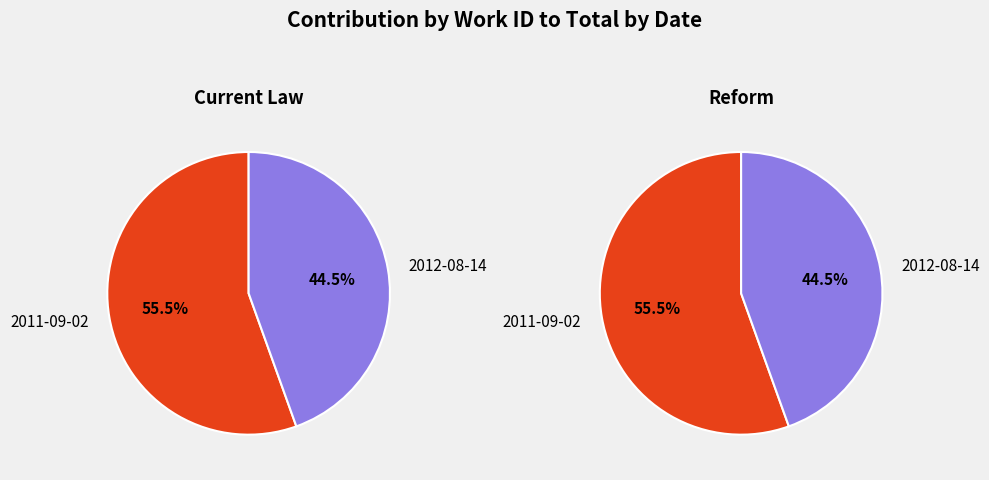

To the nearest percent, what is the combined percentage of 2011-09-02 and 2012-08-14?

100%